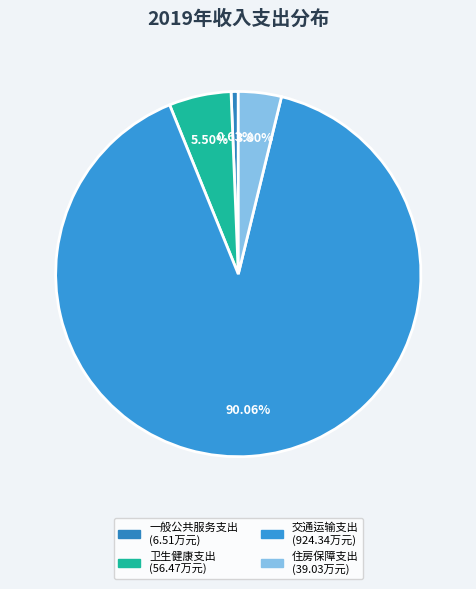

Is it true that 交通运输支出 is 90% of the pie?

True